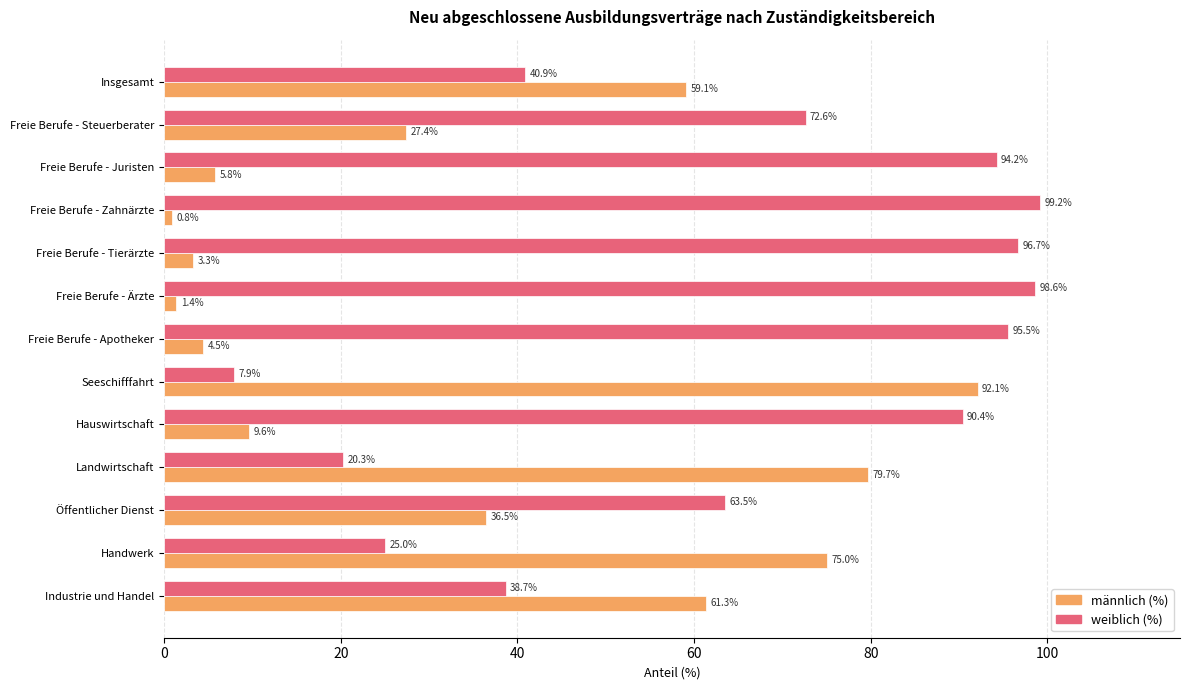

Which label corresponds to the largest value in the chart?

Freie Berufe - Zahnärzte